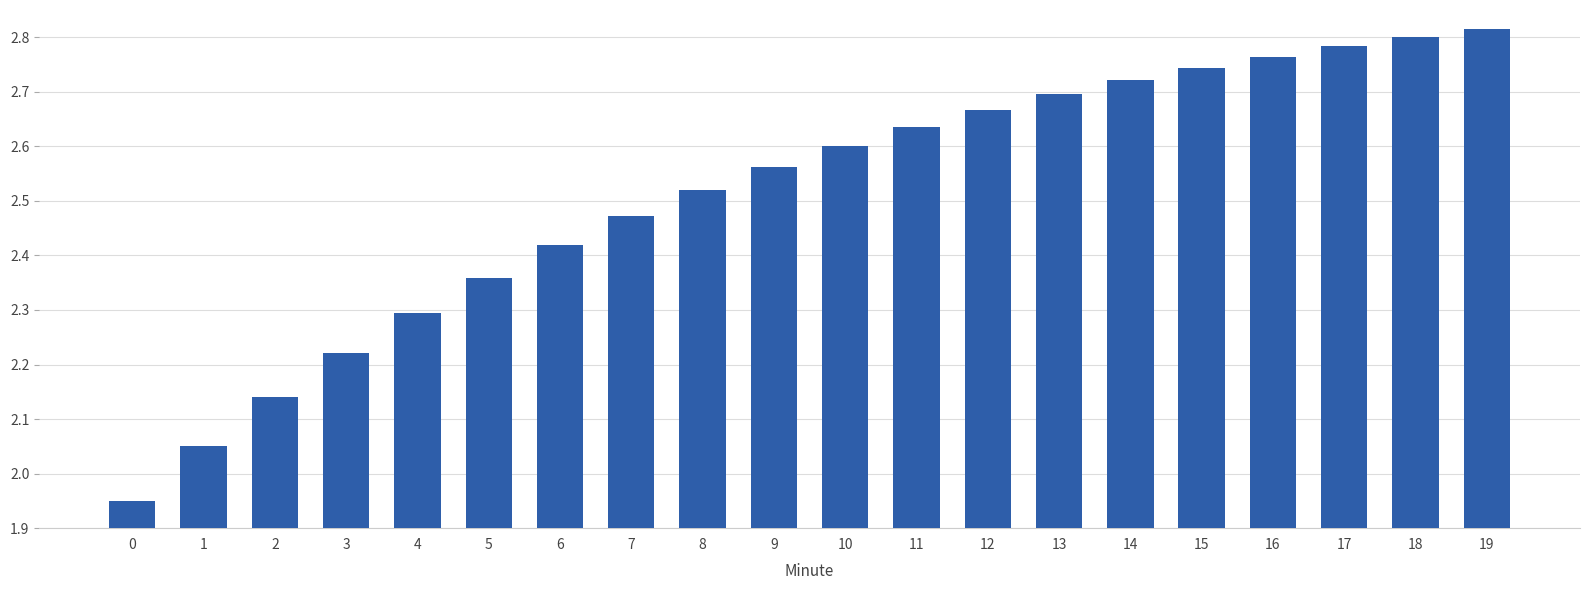

What is the change in value from 3 to 16?

+0.5